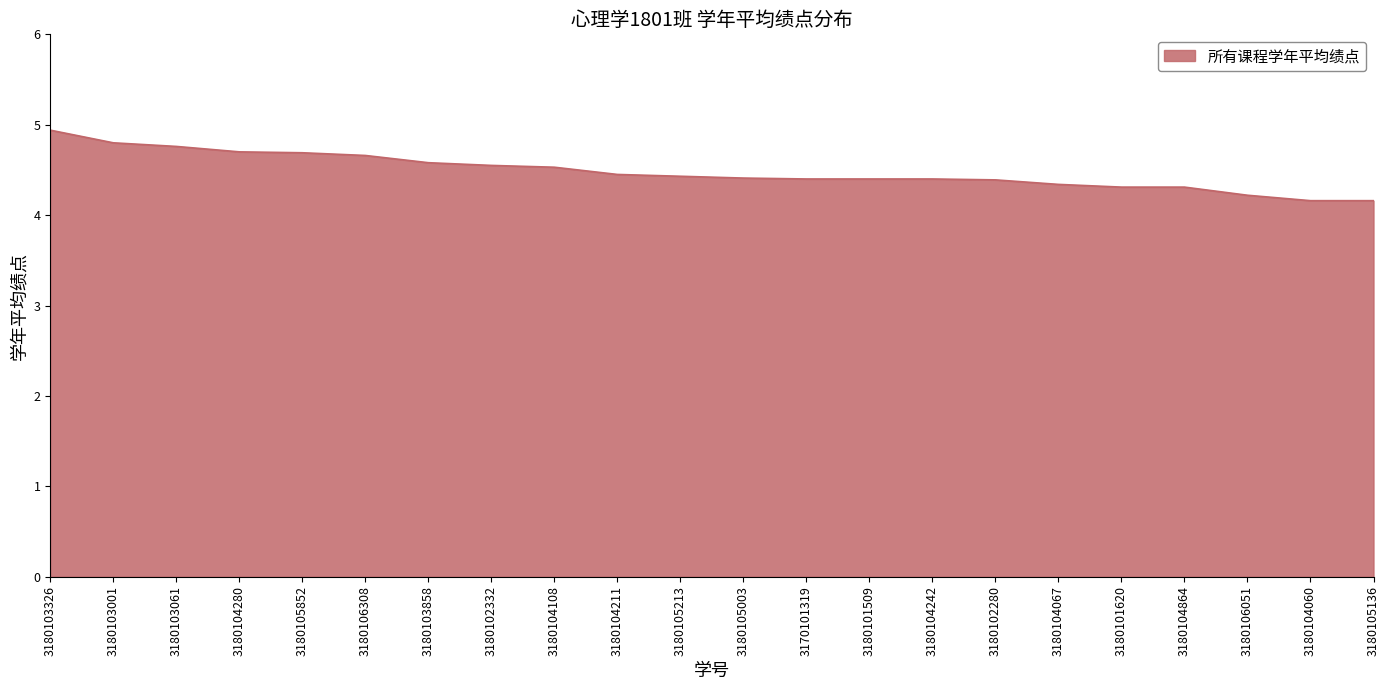

What value does the data have at 3180103326?

4.9